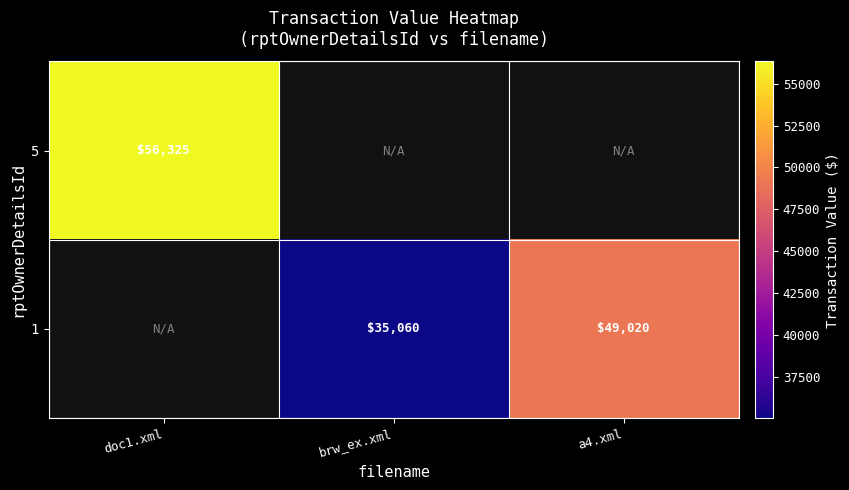

Is it true that 5 equals 23124 at doc1.xml?

False